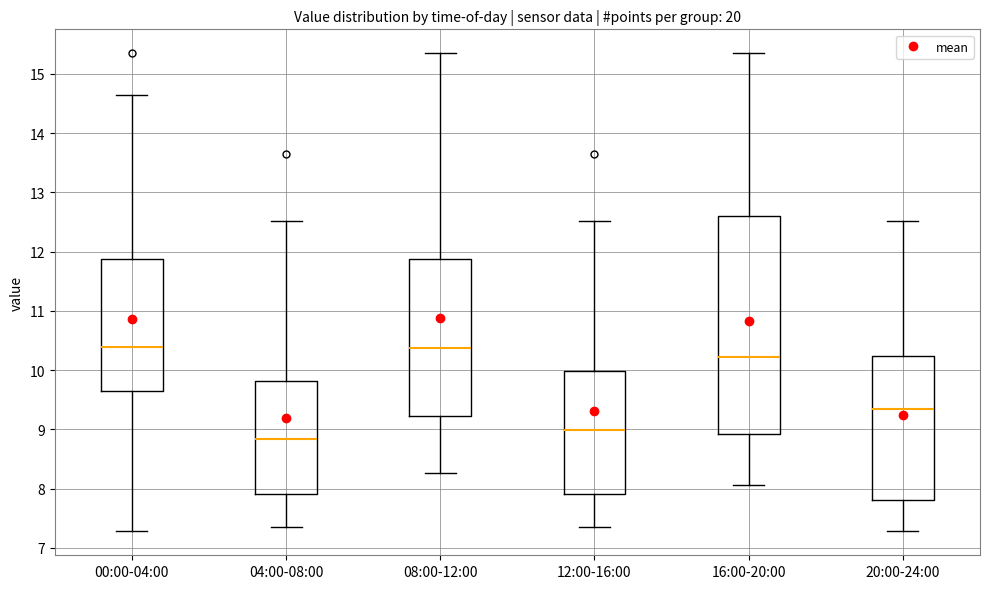

Where is the lower edge of the box for 12:00-16:00 on the y-axis? The values are not printed on the chart, so give them approximately, as read against the axis.

7.9